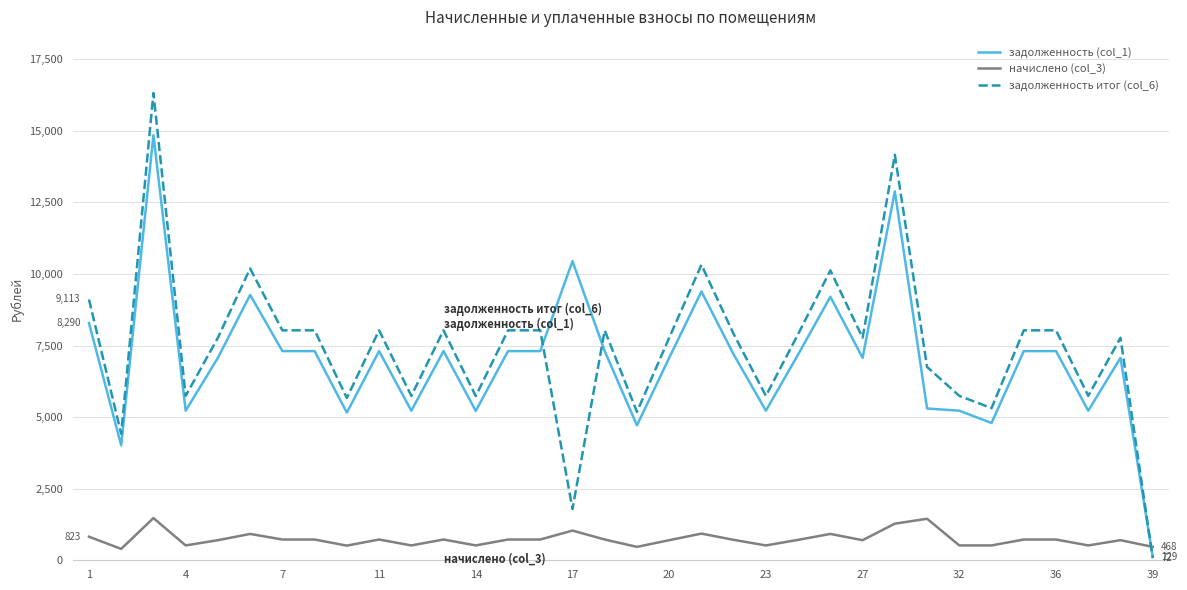

What is the minimum value for начислено (col_3)?

397.8